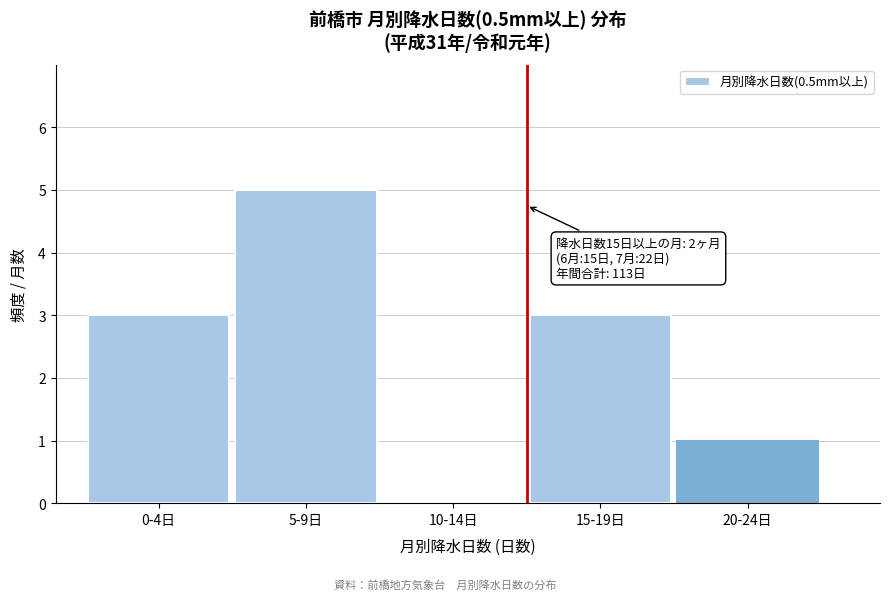

Reading right to left, list all the values displayed in this chart.

20-24日=1	15-19日=3	10-14日=0	5-9日=5	0-4日=3